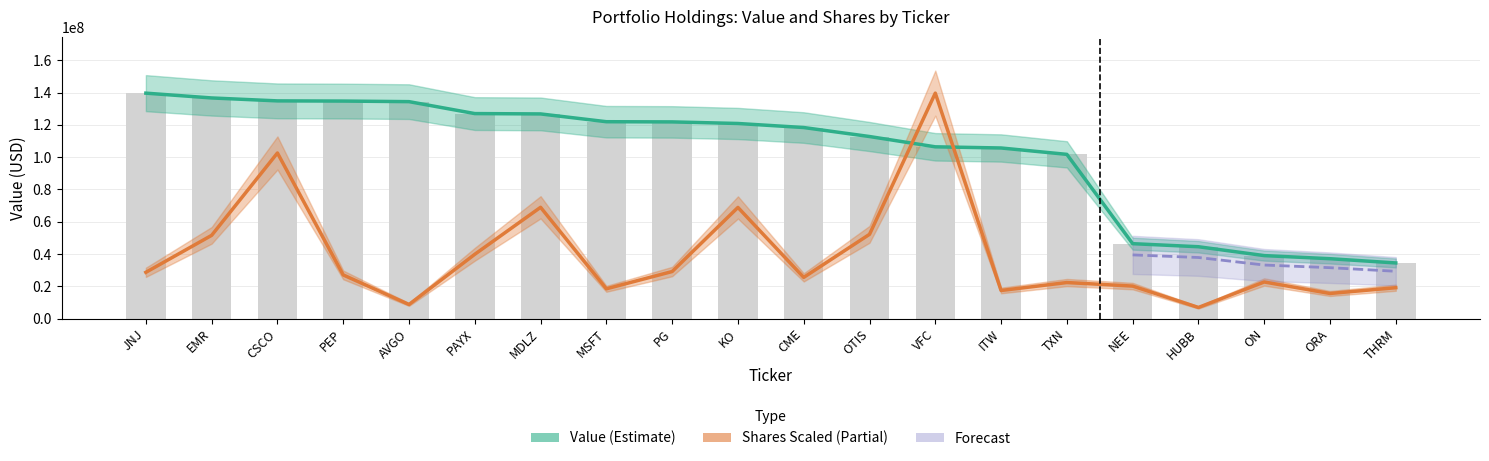

What is the label of the 7th bar from the left?

MDLZ